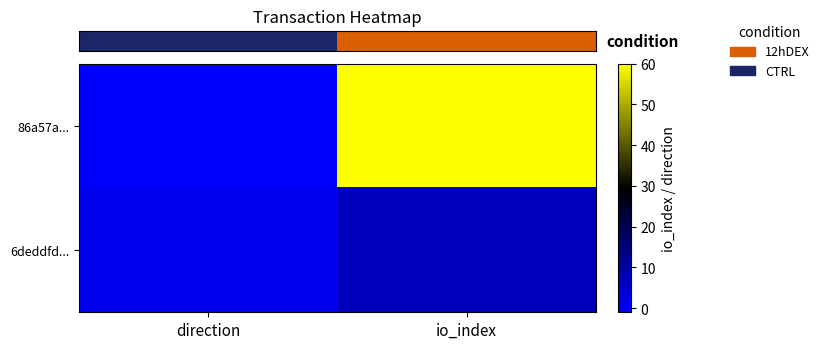

Which series has the widest spread of values?

row_0